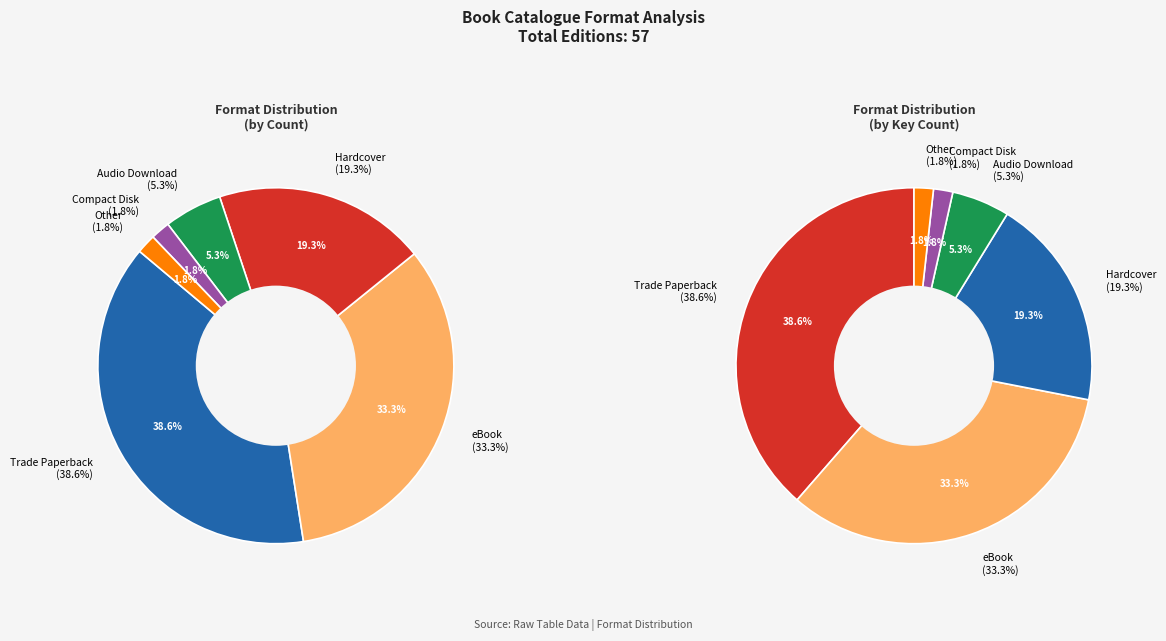

How many slices are in this pie chart?

6